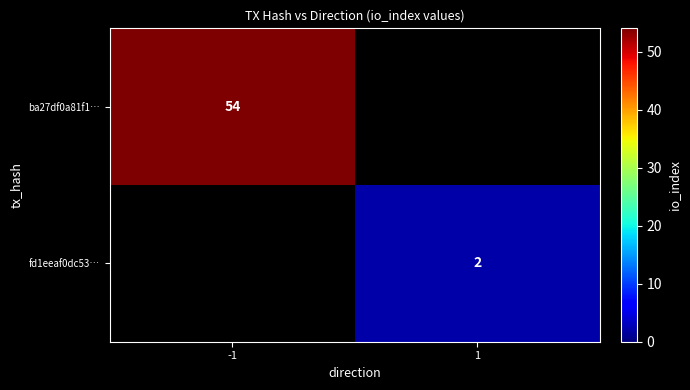

True or false: fd1eeaf0dc53… has a value of 1 at 1.

False